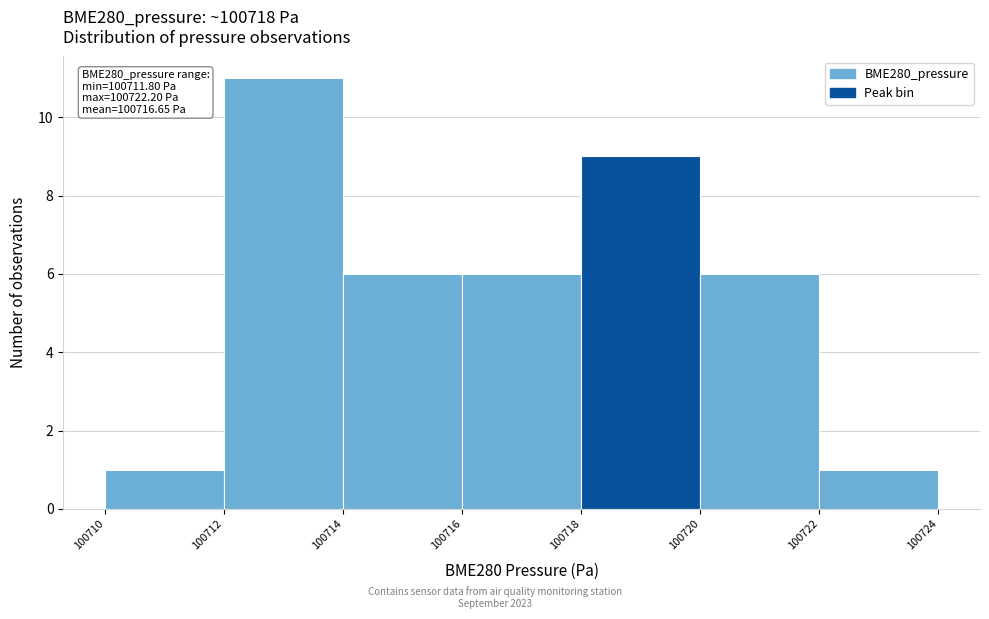

Over which range of the x-axis is the bar tallest?

100712 to 100714